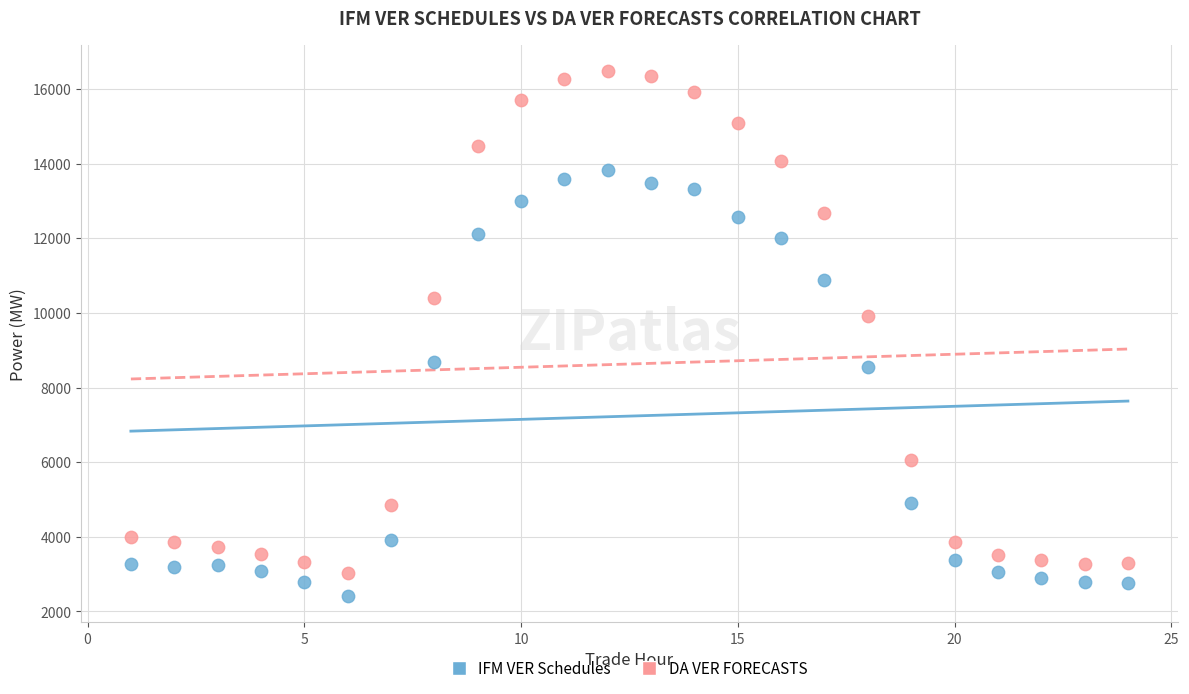

Which series contains the lowest Y value?

IFM VER Schedules